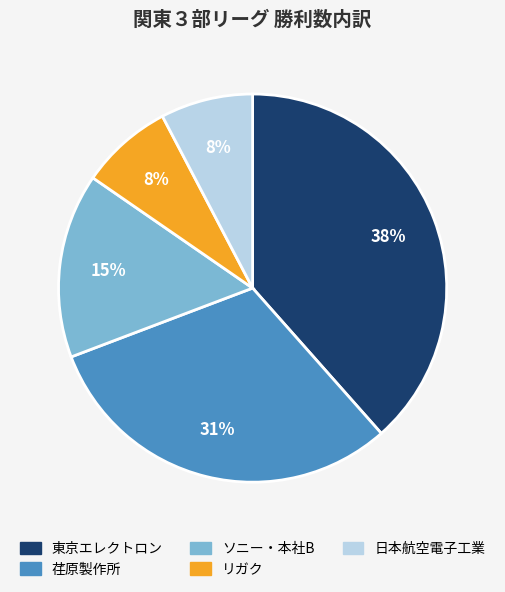

Which category has the biggest portion of the pie?

東京エレクトロン